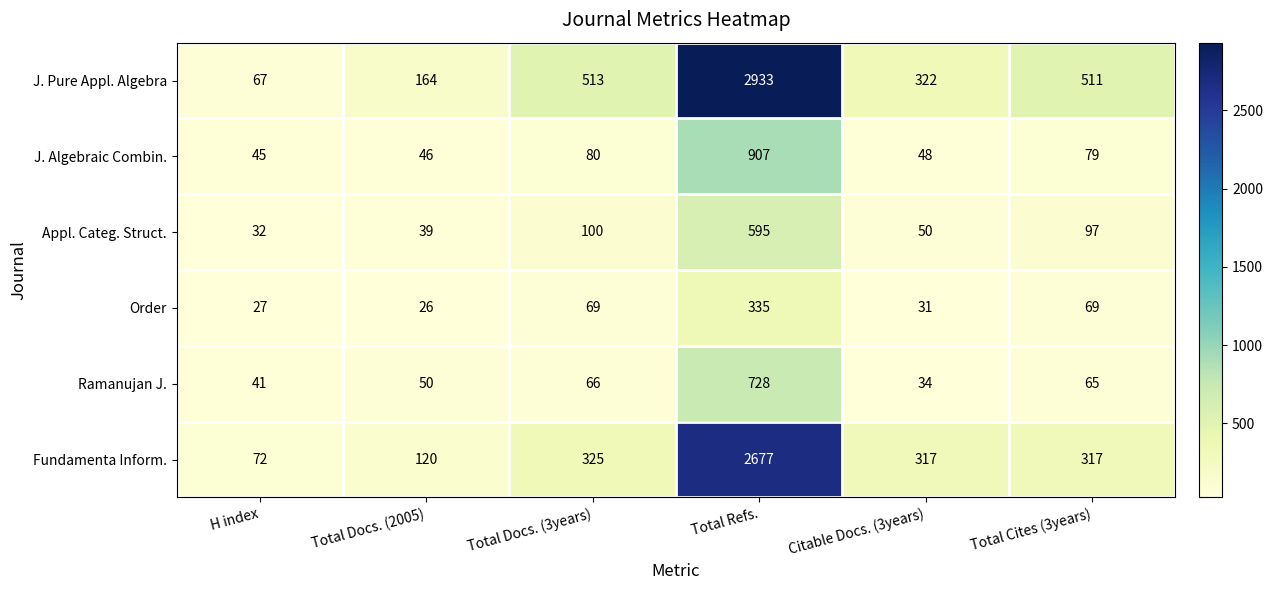

What is the difference between the highest and lowest values at Total Cites (3years)?

446